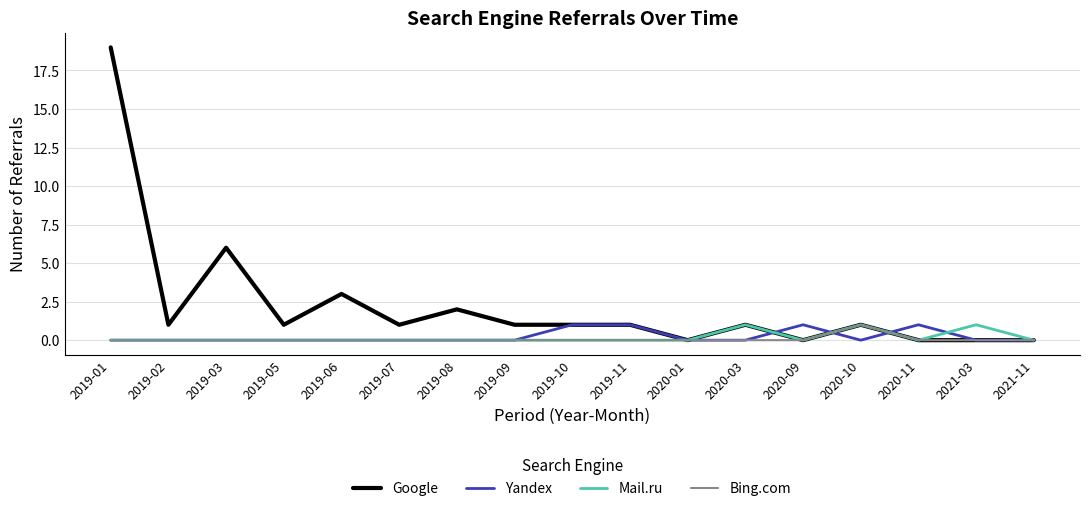

Does the chart have visible grid lines?

Yes